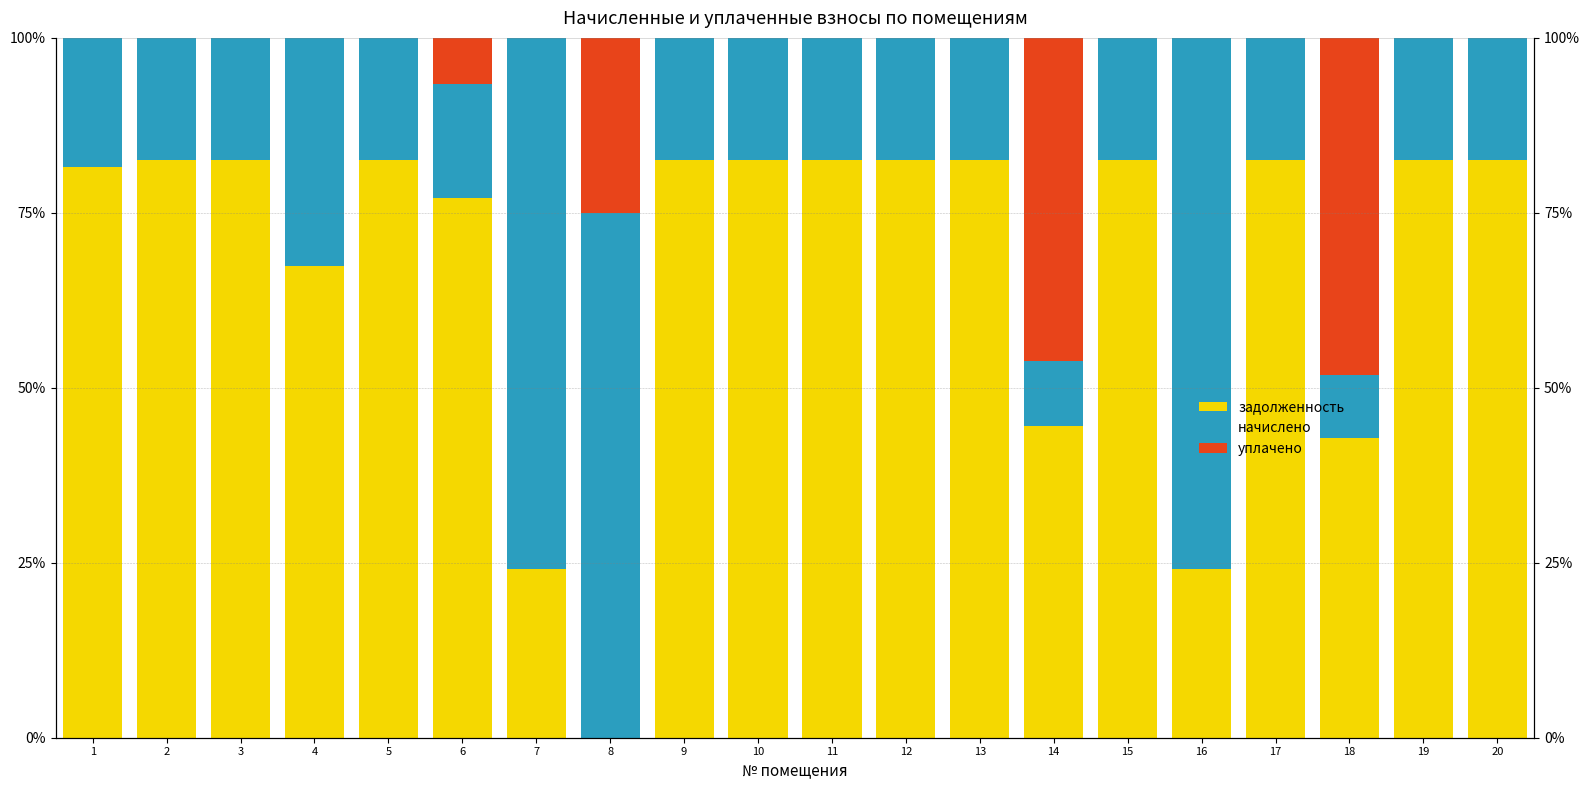

What are all the series names shown in the legend?

задолженность, начислено, уплачено